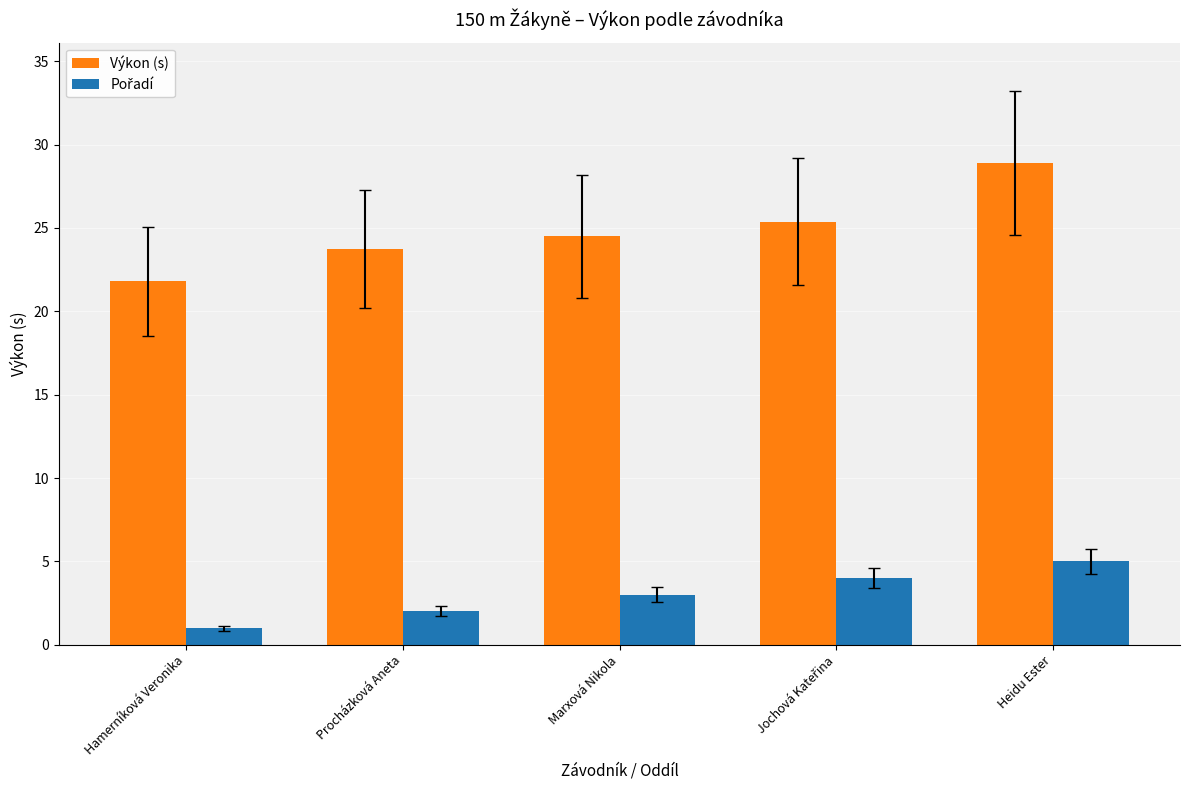

At which category is the sum across all series the highest?

Heidu Ester